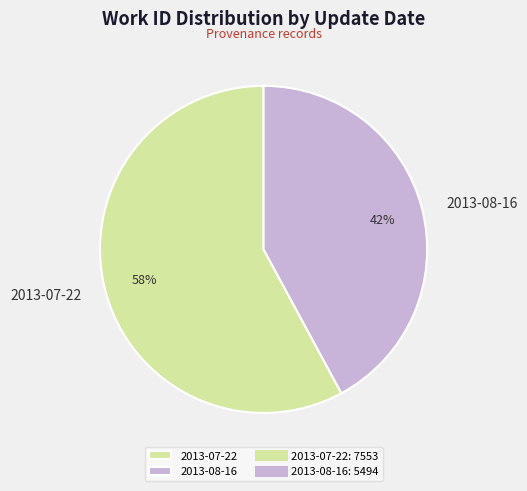

Is the sum of 2013-07-22 and 2013-08-16 greater than half?

Yes